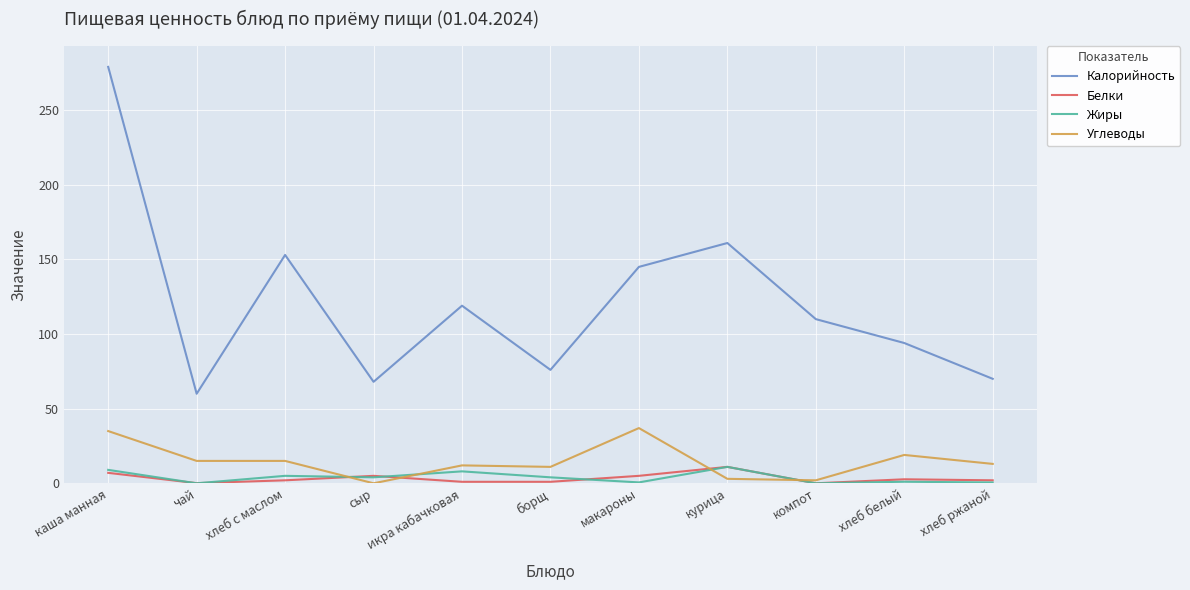

At which category is the sum across all series the highest?

каша манная